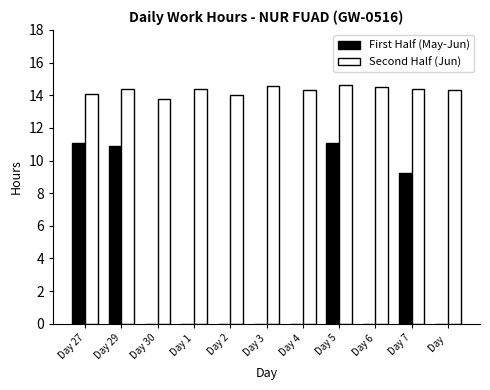

The value of First Half (May-Jun) at Day 3 is 0.0. True or false?

True